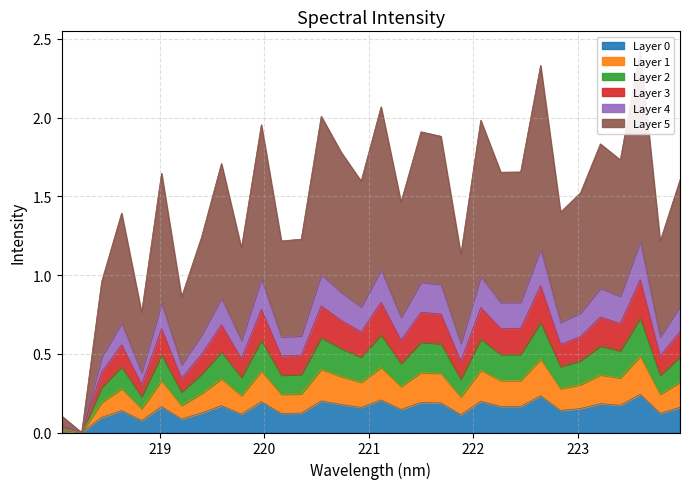

At which category does the chart reach its peak across all series?

223.5987